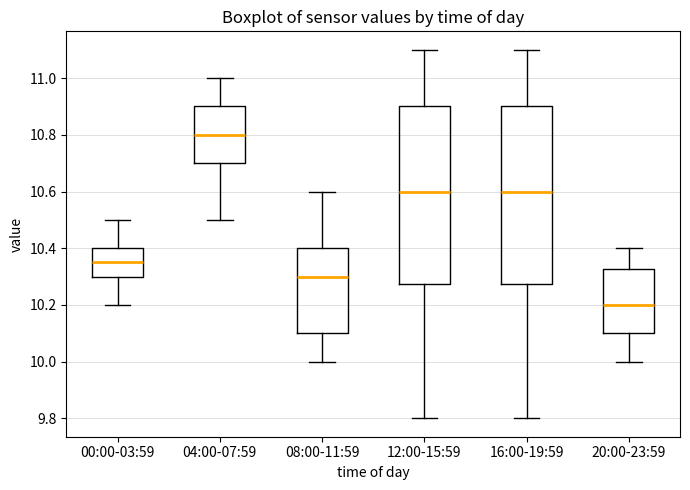

Where does the lower whisker of the box for 08:00-11:59 end on the y-axis? The values are not printed on the chart, so give them approximately, as read against the axis.

10.00